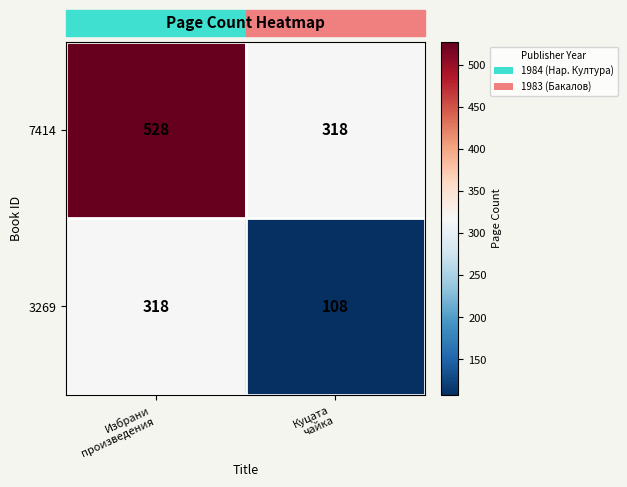

Rank the series by their maximum value, from highest to lowest.

7414, 3269